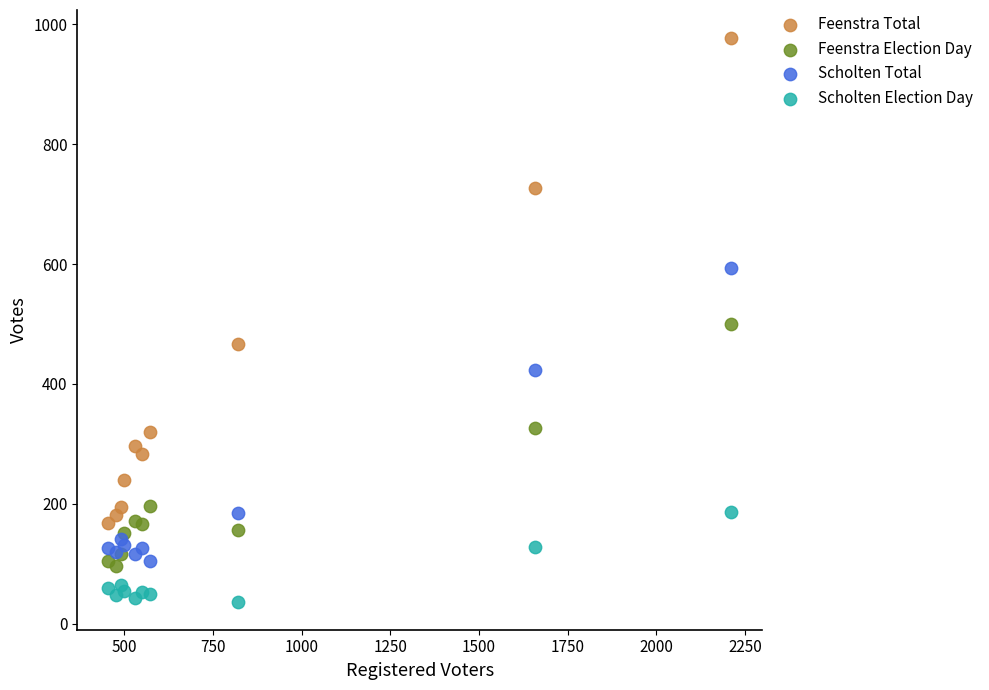

Which series reaches the minimum Y coordinate?

Scholten Election Day